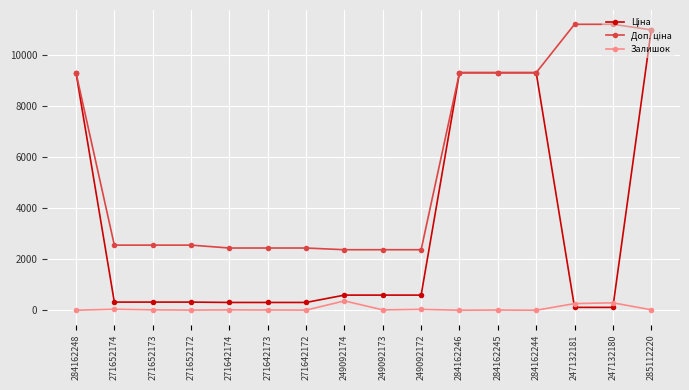

What is the maximum value shown in the chart?

11182.0